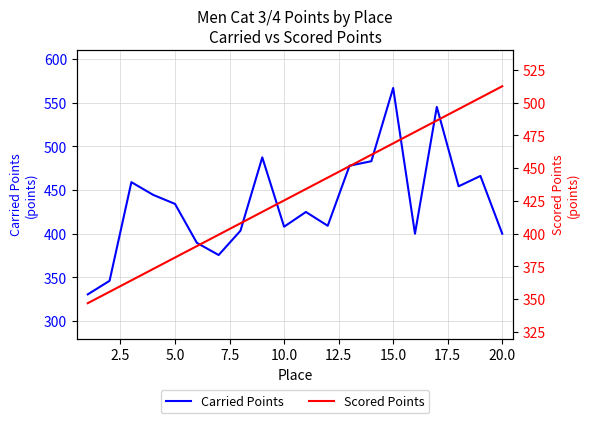

At which label does Carried Points reach its peak?

15.0